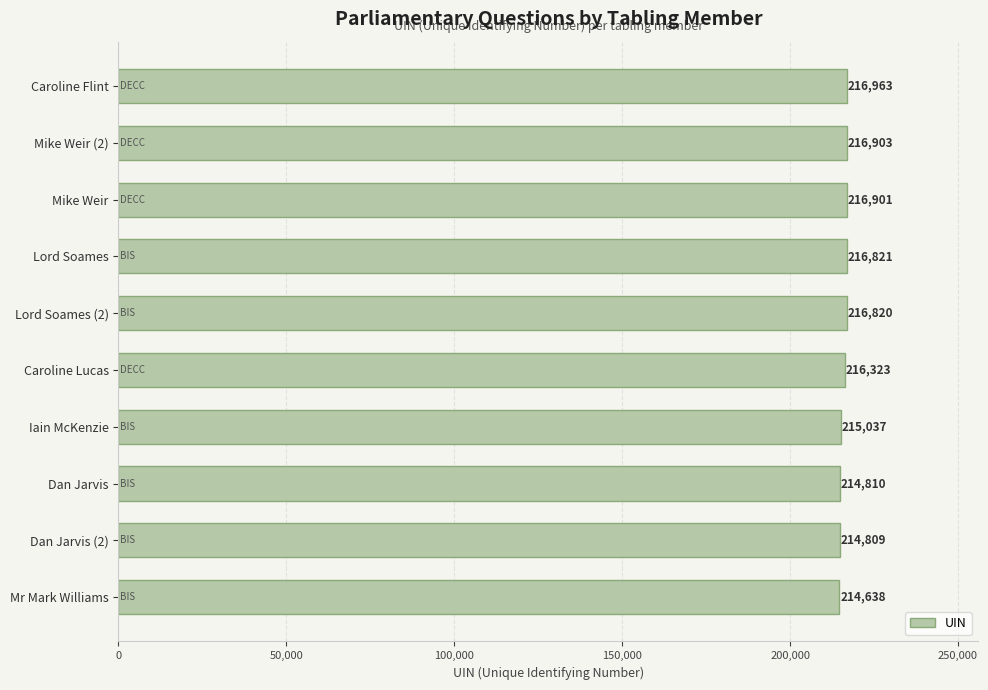

Rank the categories by value from lowest to highest.

Mr Mark Williams, Dan Jarvis (2), Dan Jarvis, Iain McKenzie, Caroline Lucas, Lord Soames (2), Lord Soames, Mike Weir, Mike Weir (2), Caroline Flint